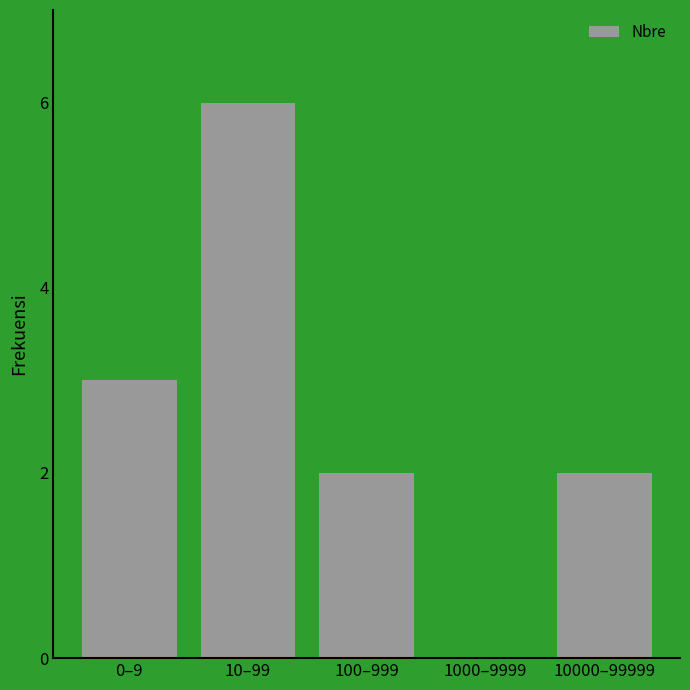

Reading left to right, extract all data points from this chart.

0–9=3	10–99=6	100–999=2	1000–9999=0	10000–99999=2